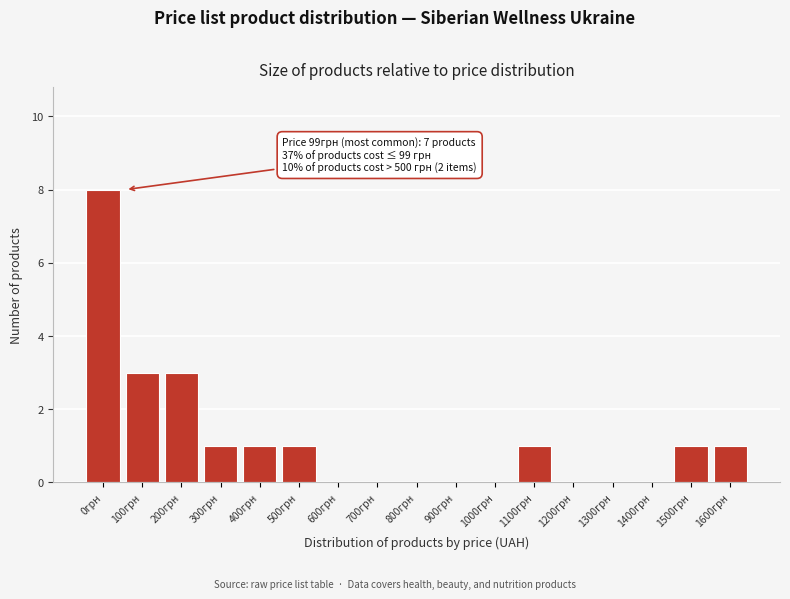

Reading left to right, transcribe all the data shown in this chart.

0грн=8	100грн=3	200грн=3	300грн=1	400грн=1	500грн=1	600грн=0	700грн=0	800грн=0	900грн=0	1000грн=0	1100грн=1	1200грн=0	1300грн=0	1400грн=0	1500грн=1	1600грн=1